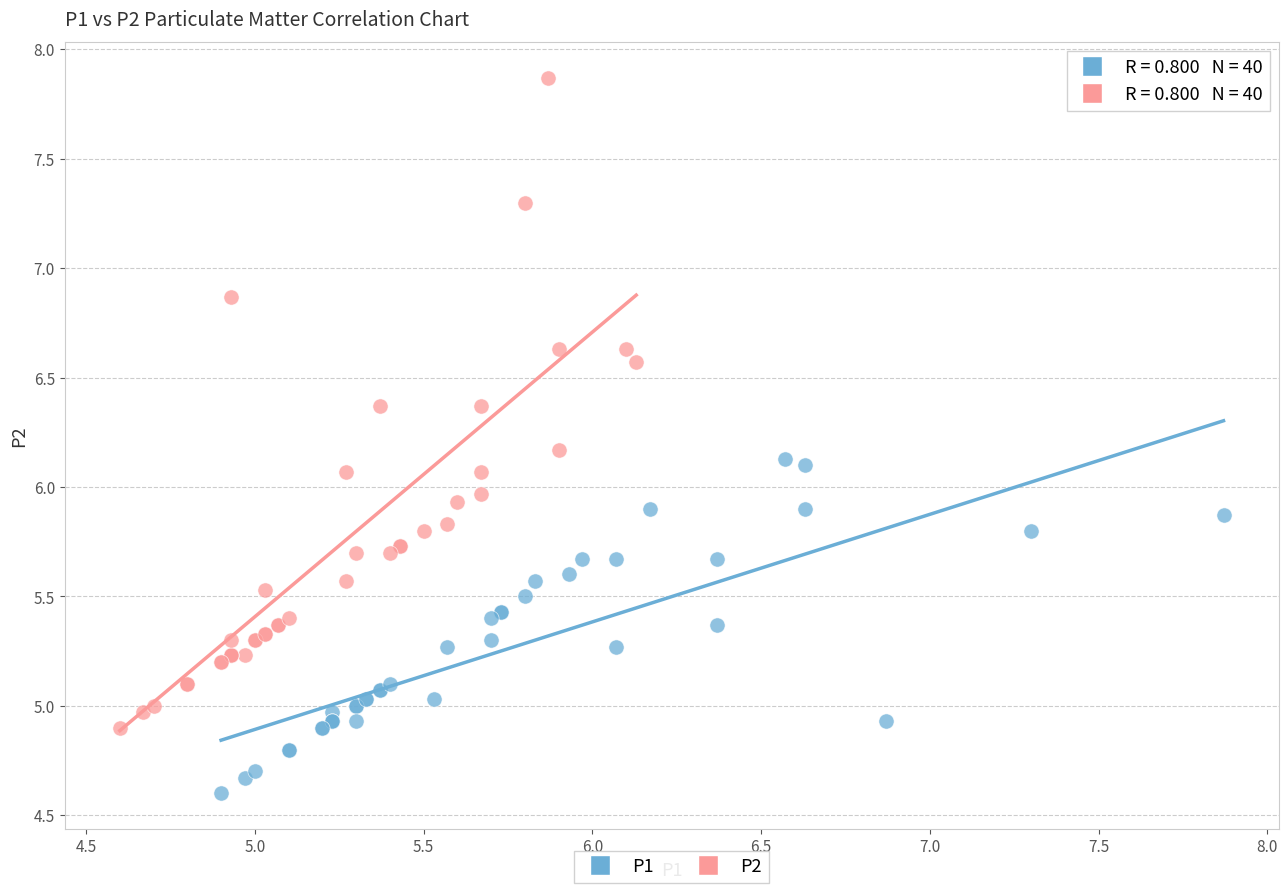

Which series has the widest spread of Y values?

P2